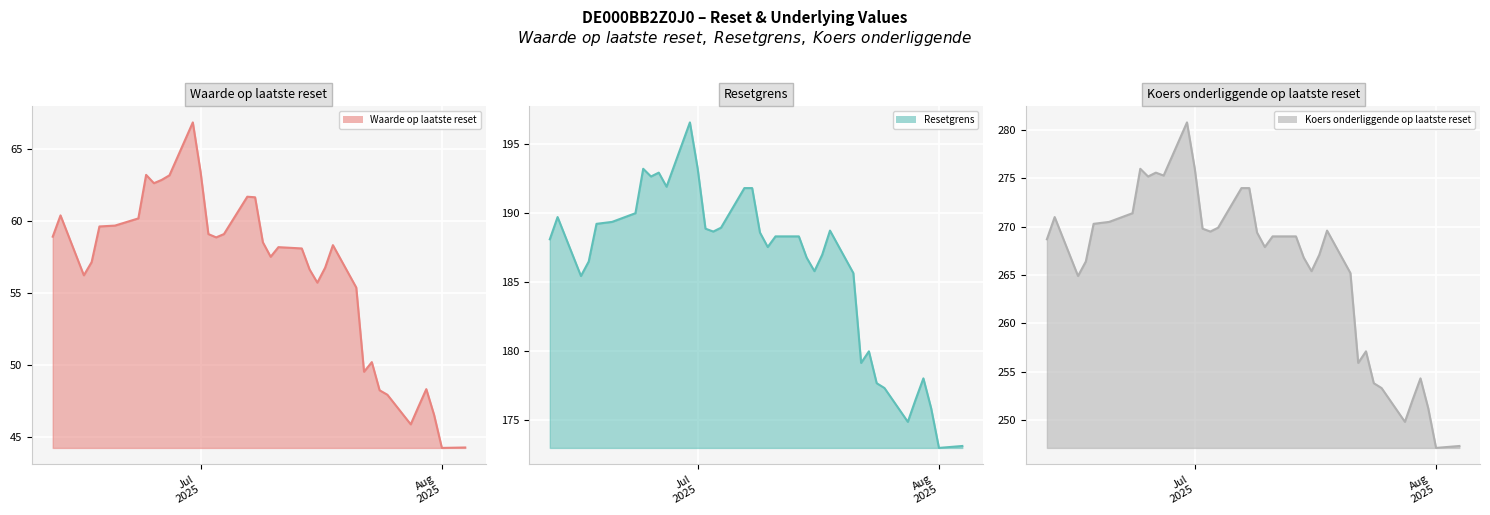

What is the lowest value of the Waarde op laatste reset series?

44.2